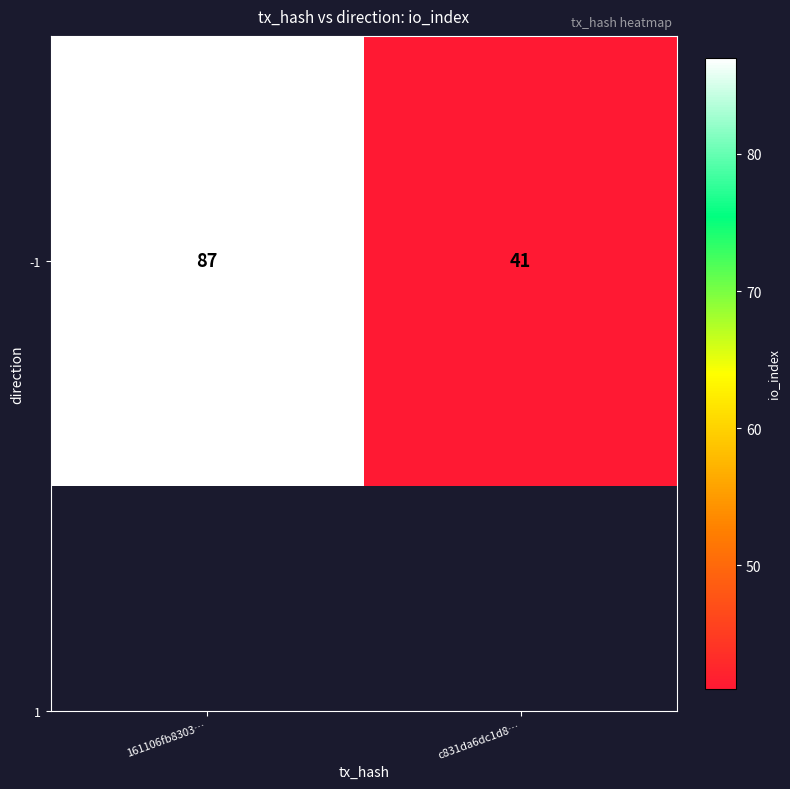

Between 161106fb8303… and c831da6dc1d8…, which is larger?

161106fb8303…